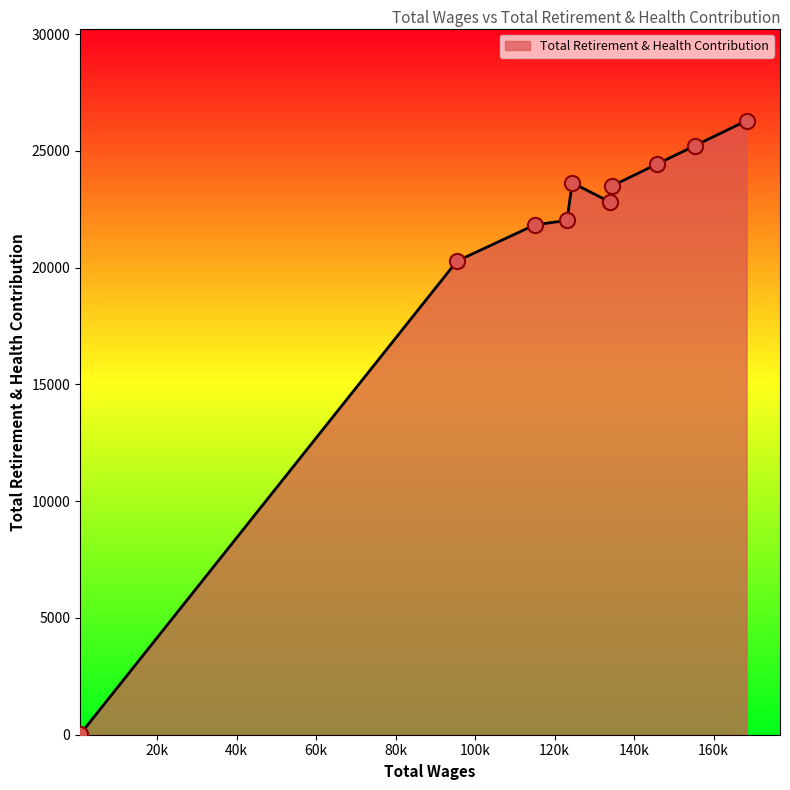

Does the chart have visible grid lines?

No